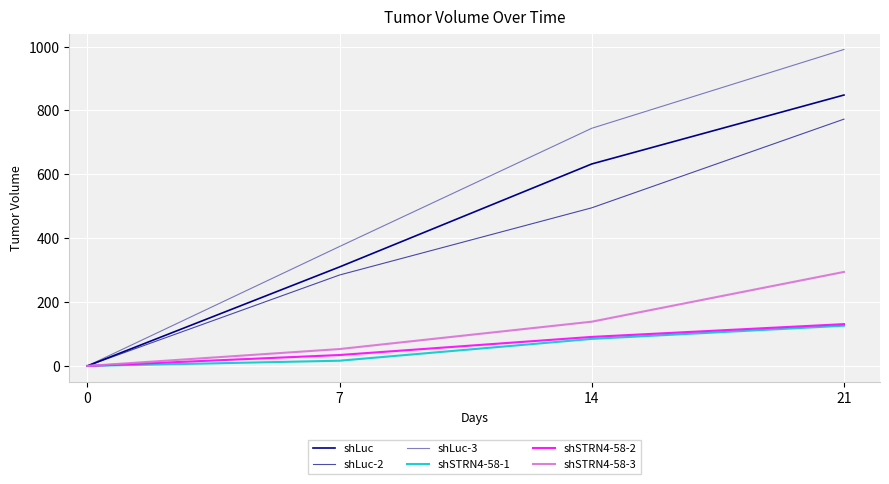

Which series has the largest total across all categories?

shLuc-3